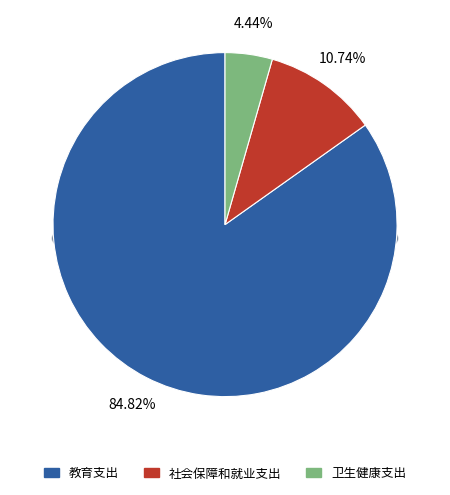

To the nearest percent, what is the average slice percentage?

33%